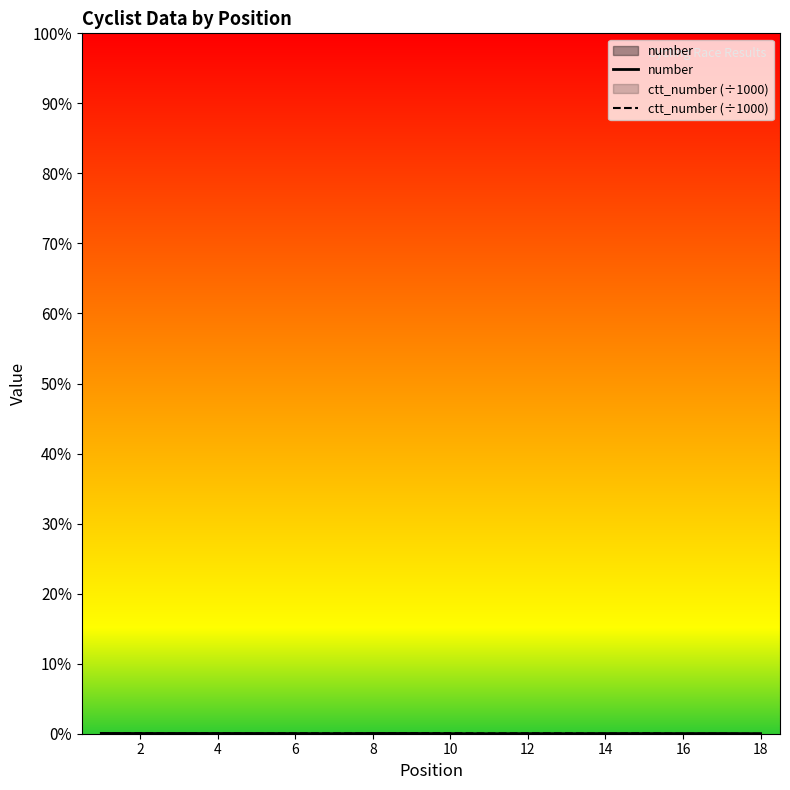

In ctt_number (÷1000), how many points are lower than both neighbors (excluding endpoints)?

6